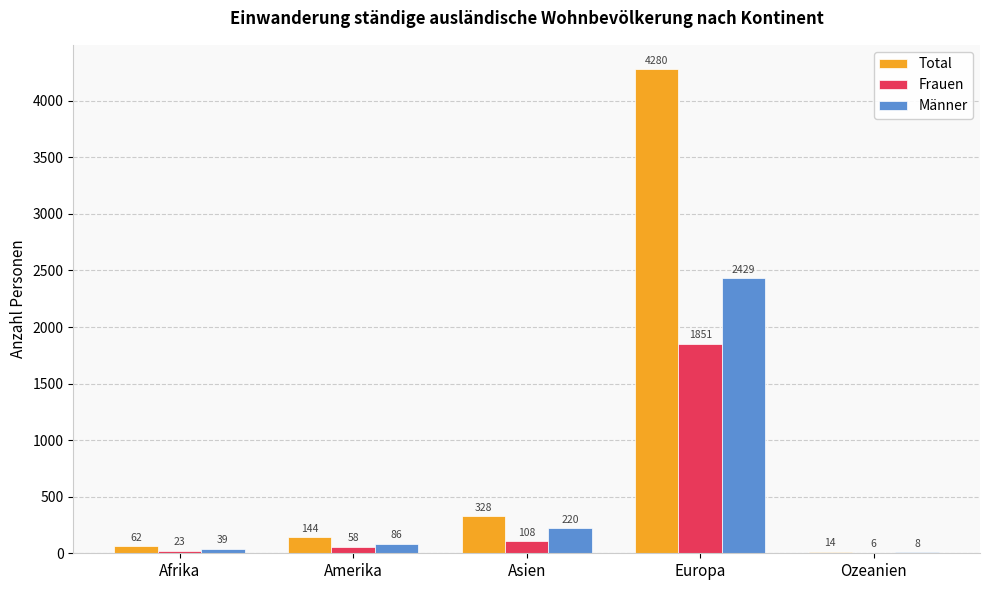

Which series changed the most between Asien and Ozeanien?

Total